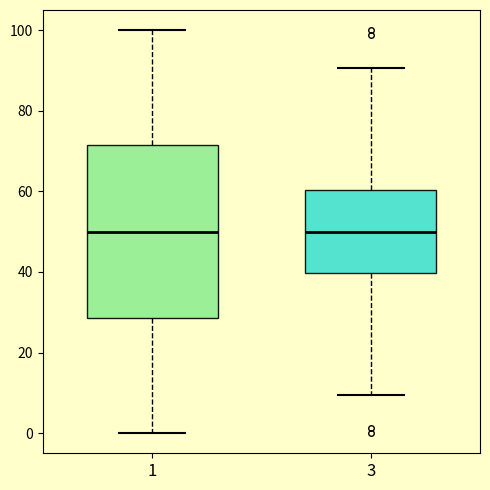

Which box is the tallest, from its lower edge to its upper edge?

1